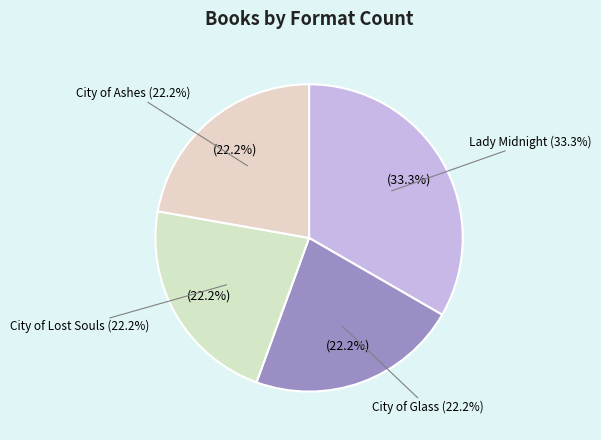

Is it true that City of Lost Souls is 22% of the pie?

True